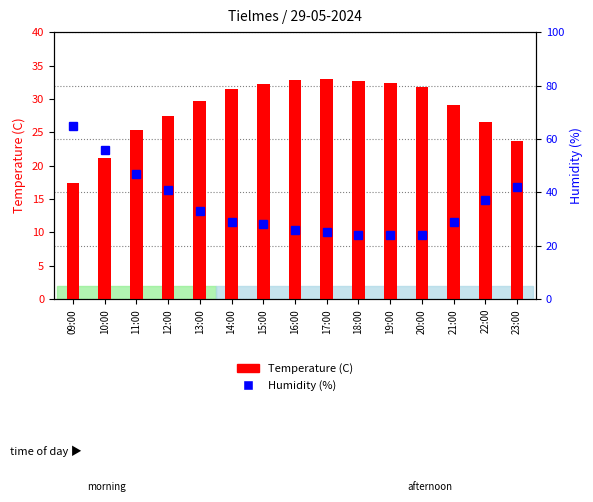

What are all the series names shown in the legend?

Temperature (C), Humidity (%)